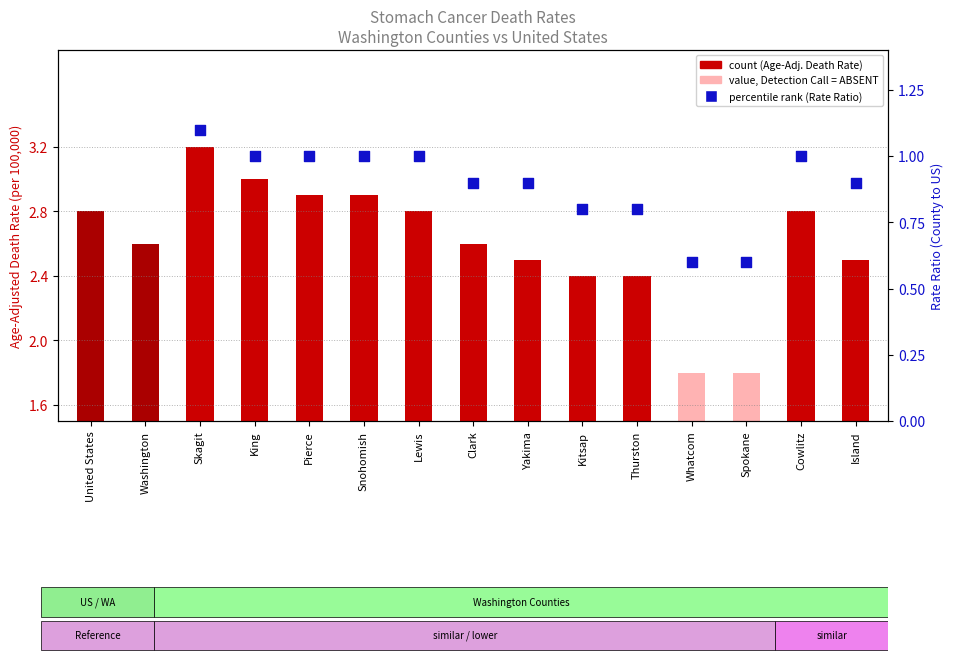

Between Whatcom and King, which is larger?

King